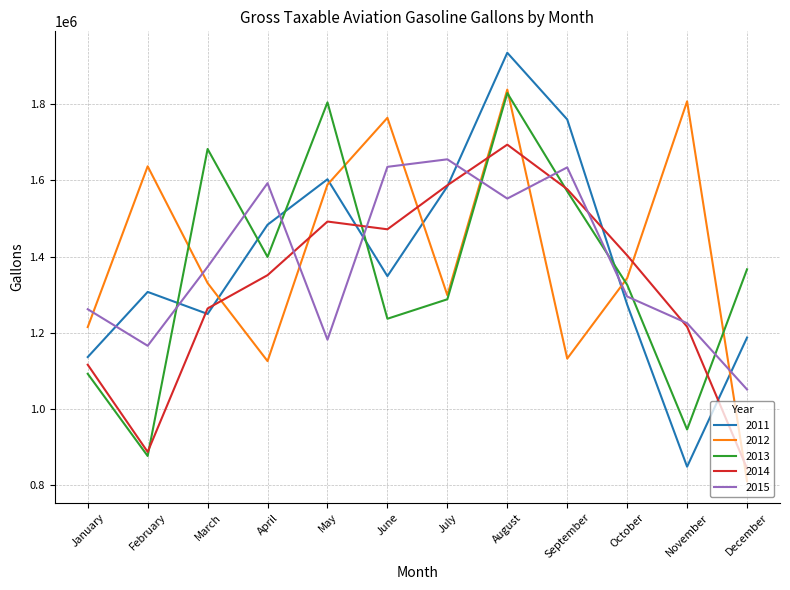

What is the total value across all series at December?

5262471